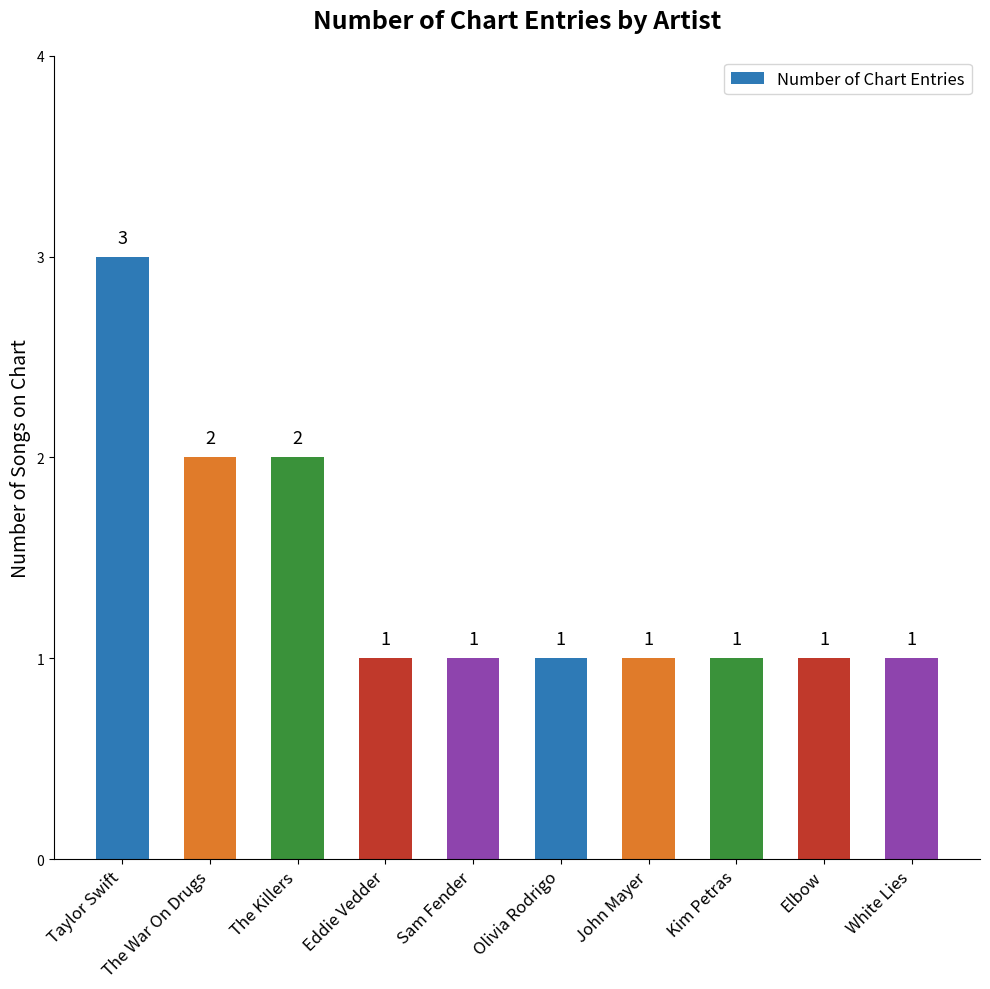

Reading left to right, list all the values displayed in this chart.

3	2	2	1	1	1	1	1	1	1